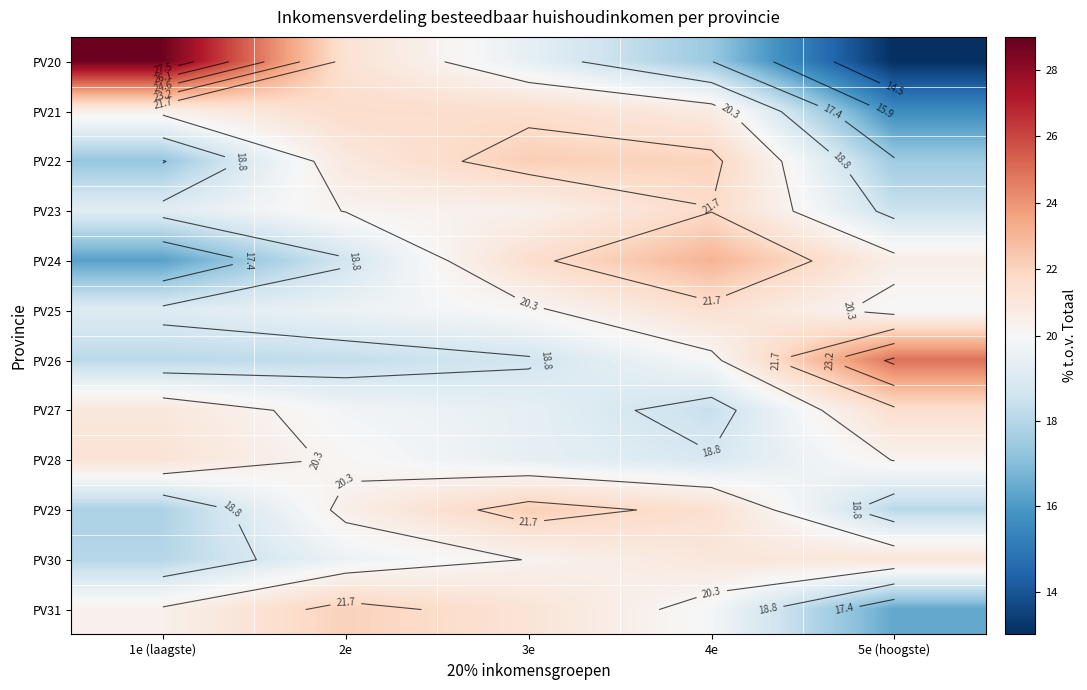

What is the difference between the maximum and minimum values in the PV23 series?

3.2